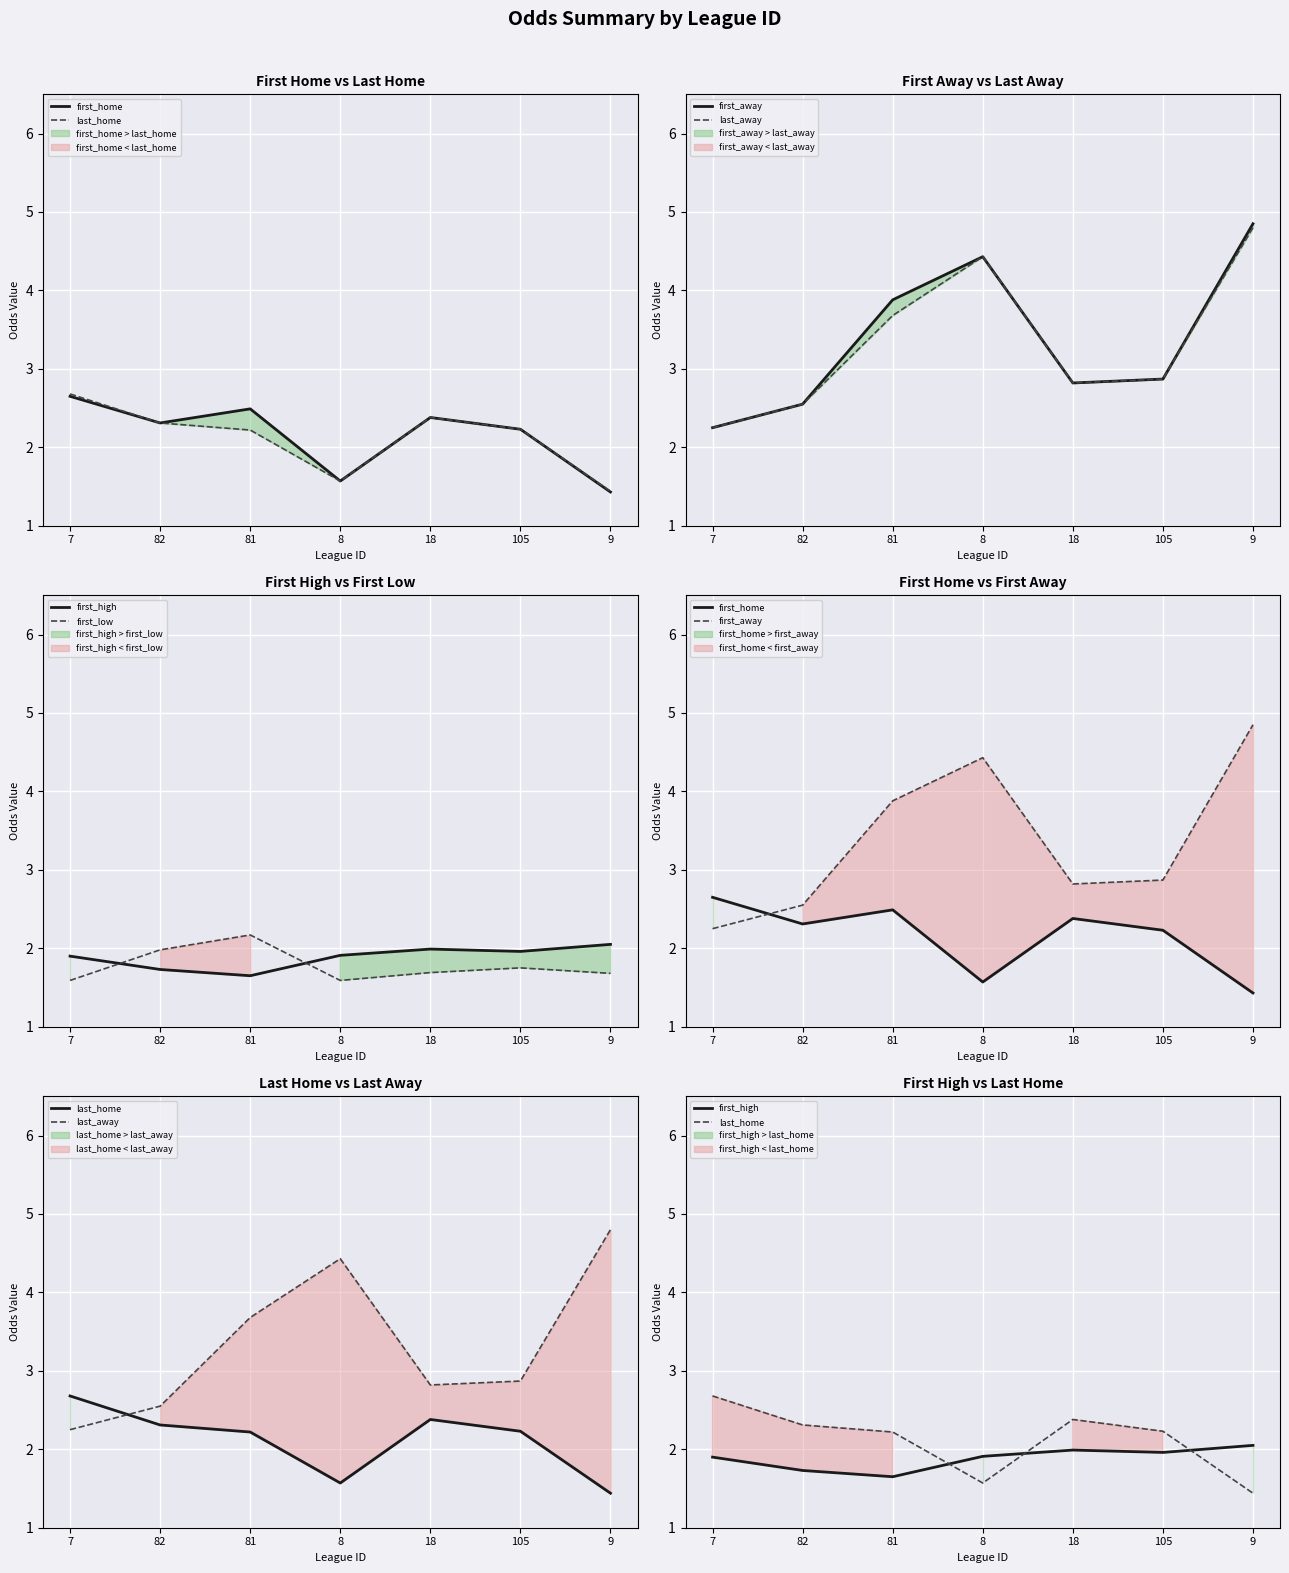

How many interior local valleys does the first_home series have?

2